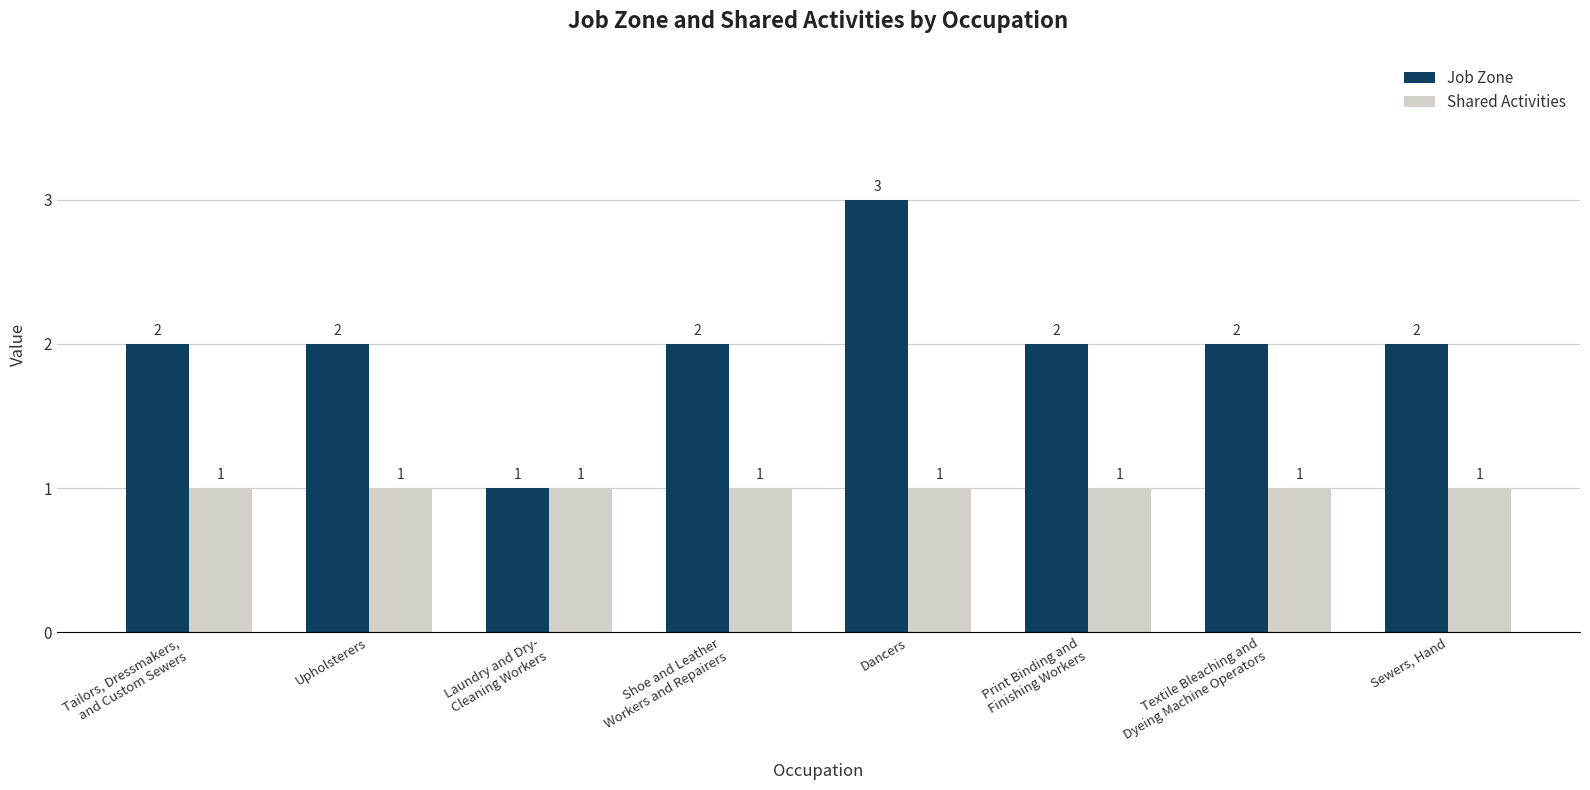

Which category has the highest value across all series?

Dancers